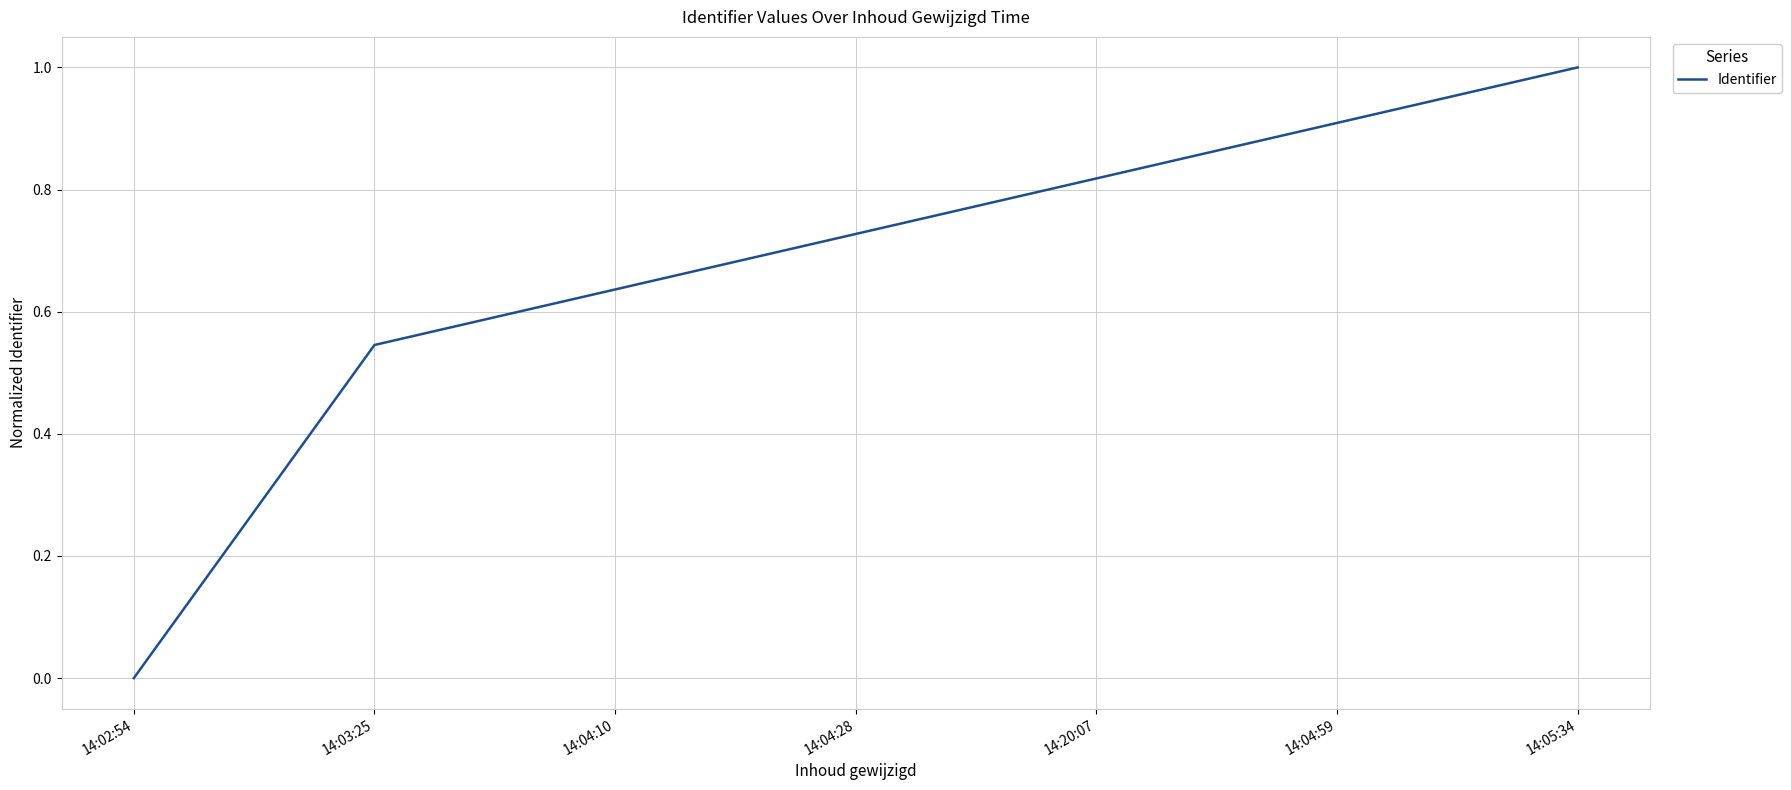

What is the greatest value displayed?

1.0